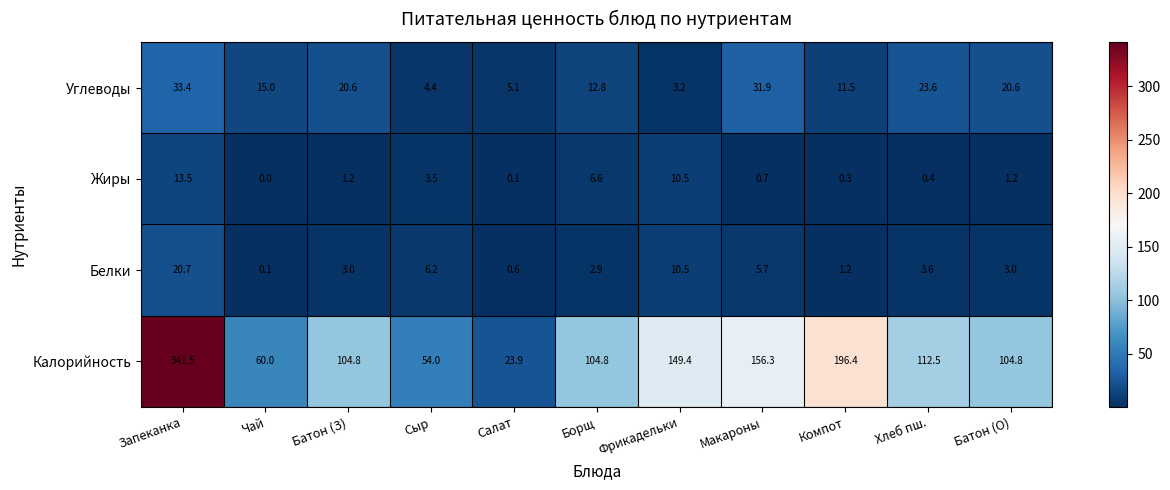

What is the total value across all series at Запеканка?

409.1